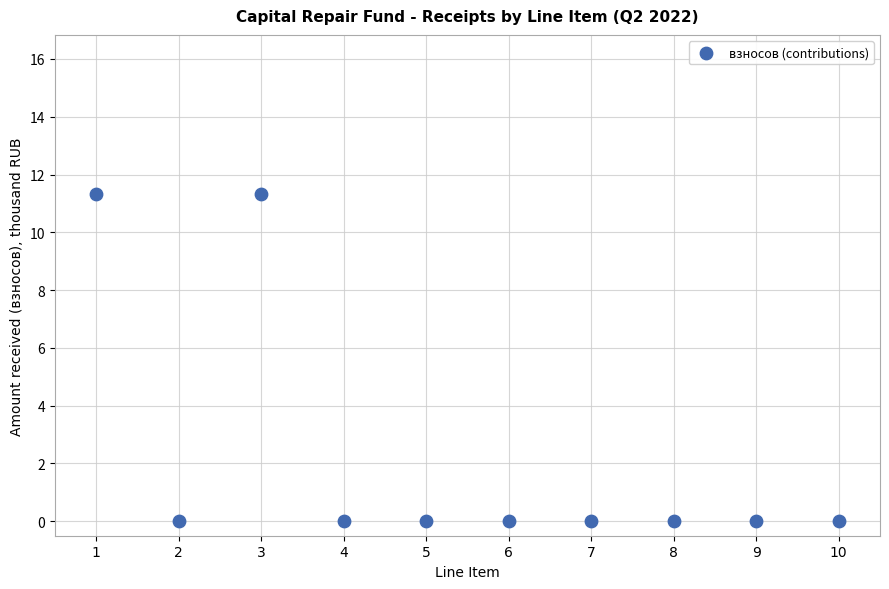

What is the range of Y values (max minus min)?

11.3